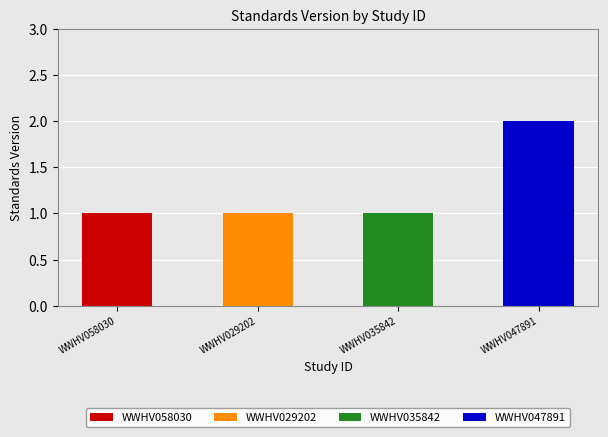

What is the label of the 3rd bar from the left?

WWHV035842